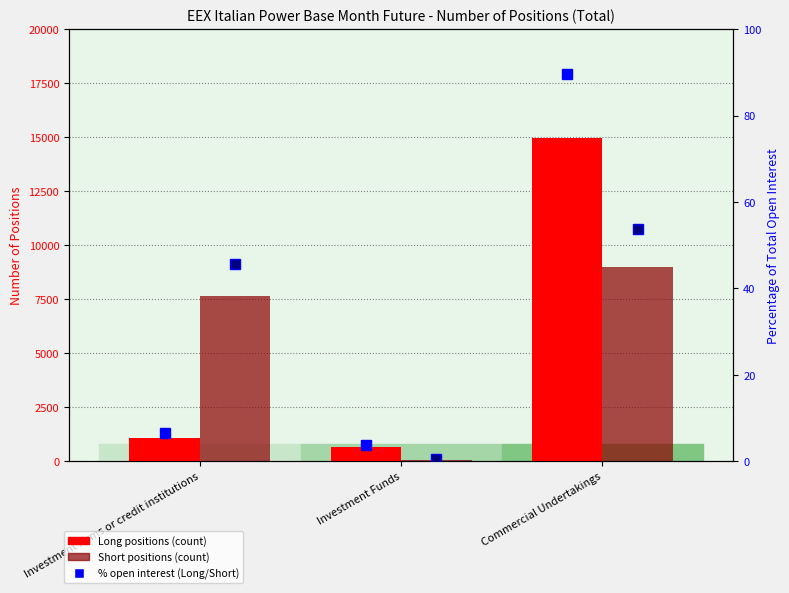

What position from the left is Investment Funds?

2